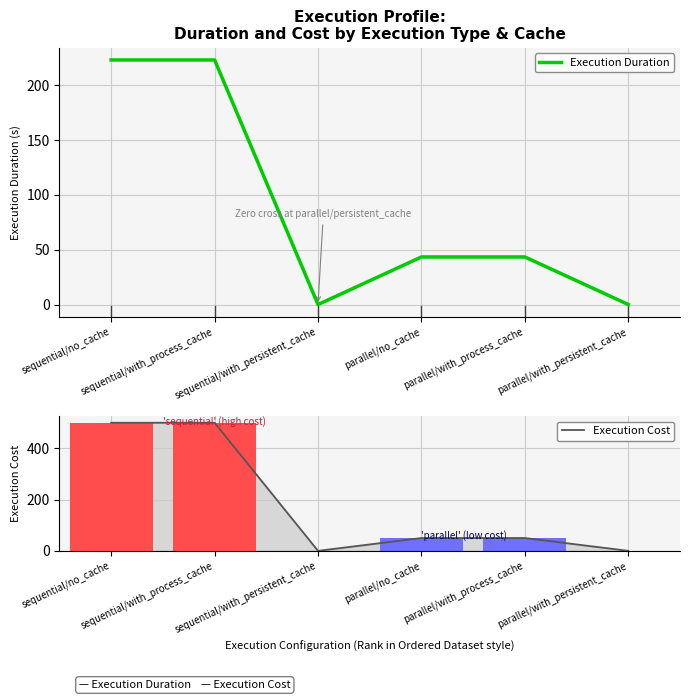

What is the sum of all Execution Duration values?

533.0